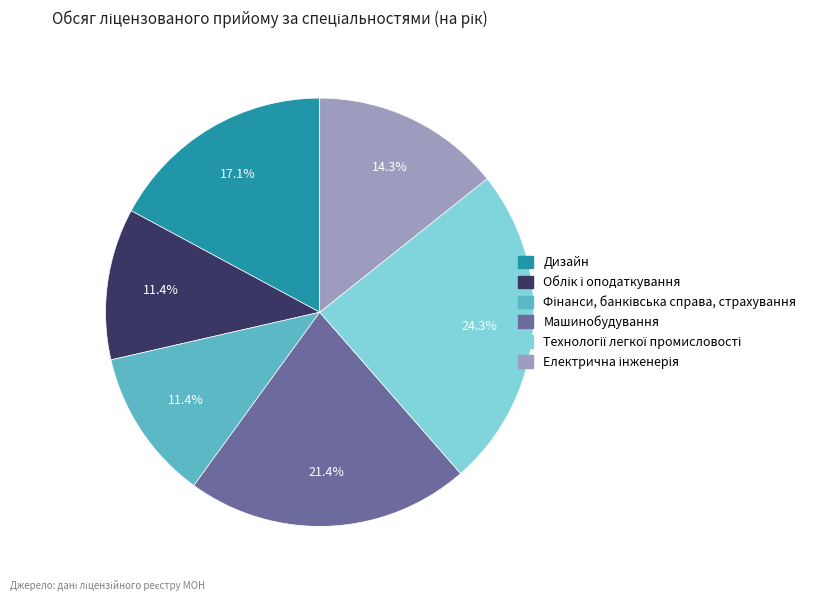

Combined, do Дизайн and Машинобудування account for over 50%?

No